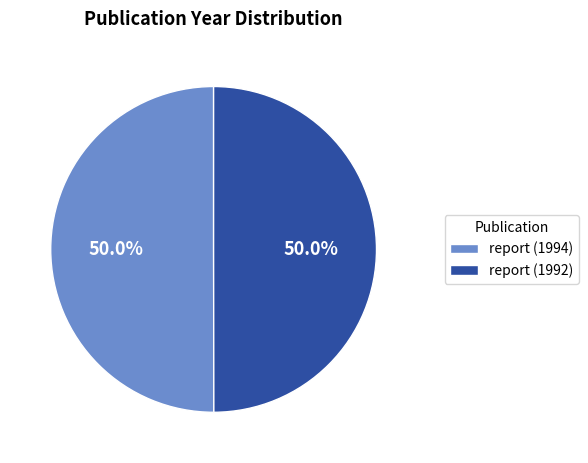

Combined, what portion of the pie is report (1992) and report (1994)?

100.0%